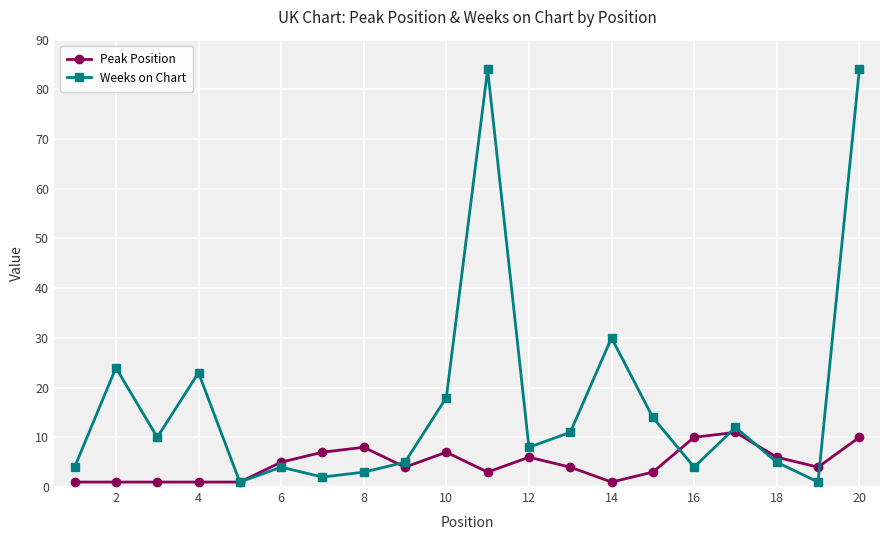

Reading left to right, transcribe all the data shown in this chart.

Peak Position: 1	1	1	1	1	5	7	8	4	7	3	6	4	1	3	10	11	6	4	10
Weeks on Chart: 4	24	10	23	1	4	2	3	5	18	84	8	11	30	14	4	12	5	1	84